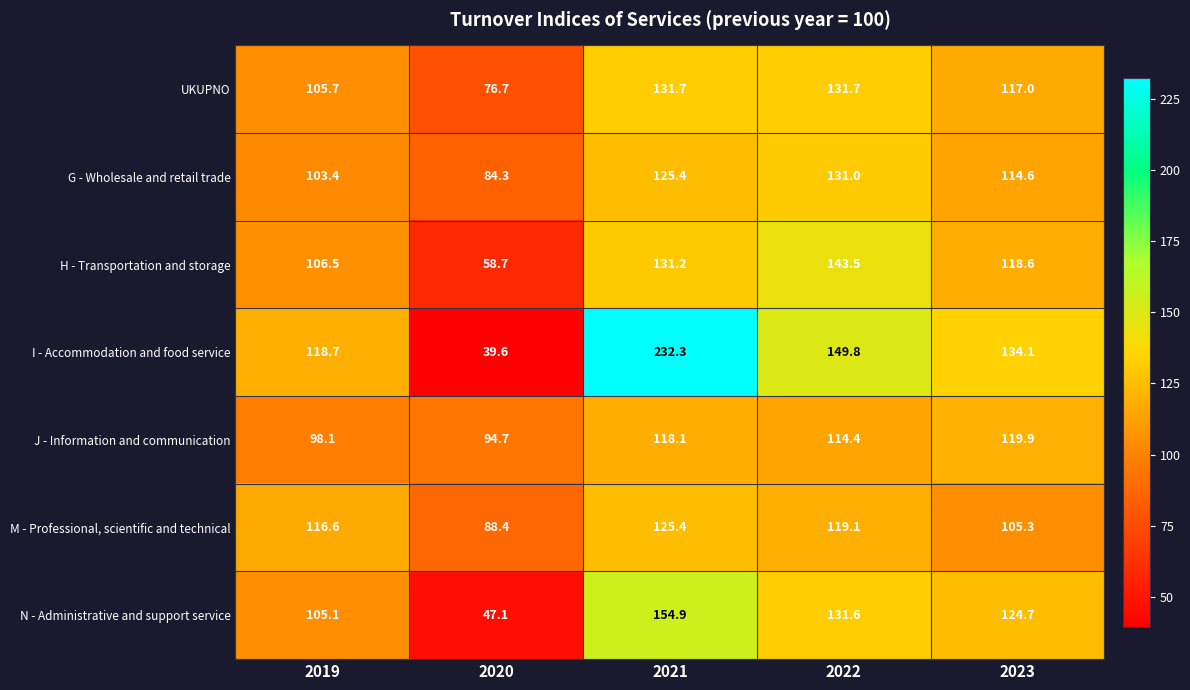

Which series has the widest spread of values?

I - Accommodation and food service